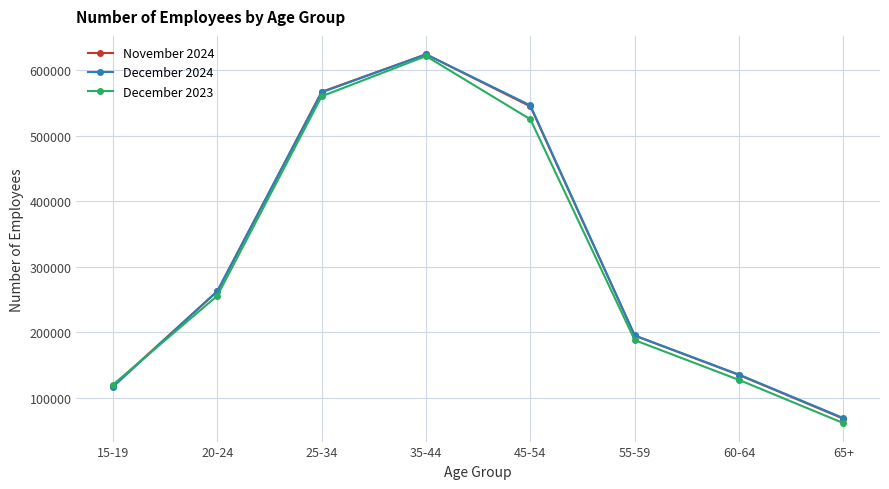

What is the sum of all December 2024 values?

2516100